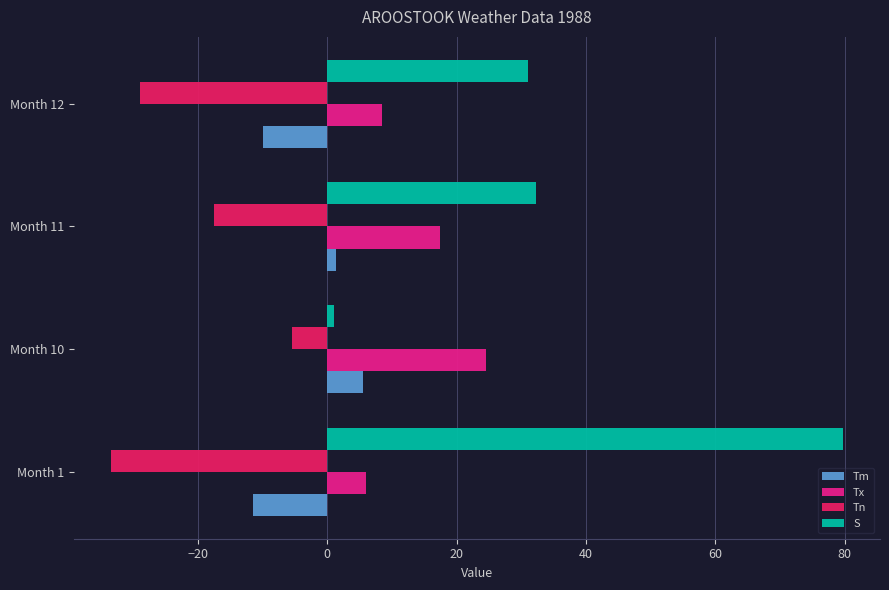

Between Month 1 and Month 10, which series saw the biggest shift?

S